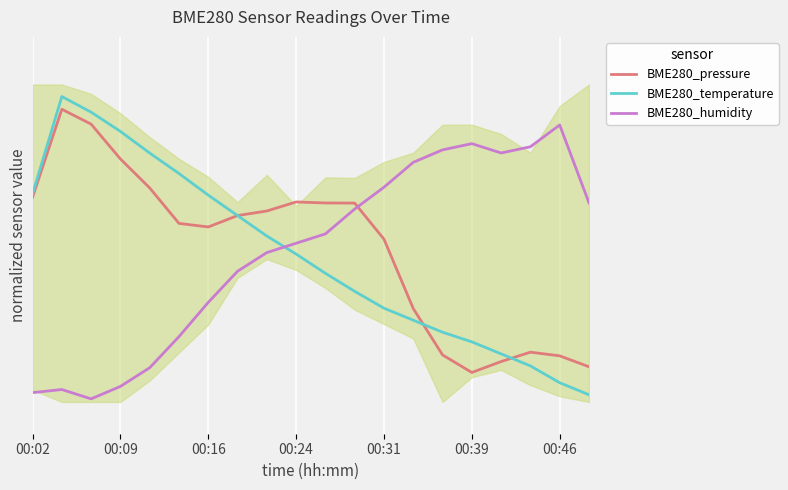

The BME280_humidity series shows 0.0 at 00:39. True or false?

False